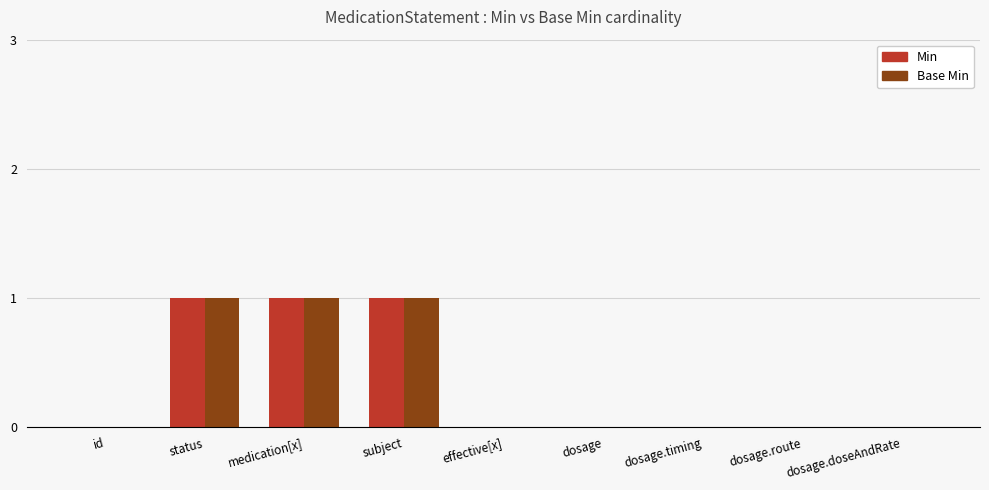

What are all the series names shown in the legend?

Min, Base Min